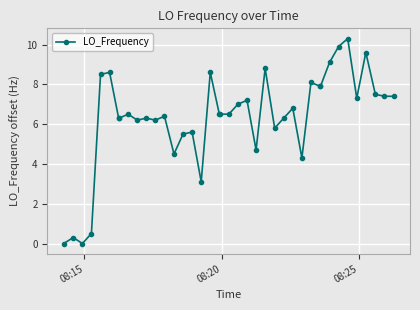

What is the greatest value displayed?

10.3